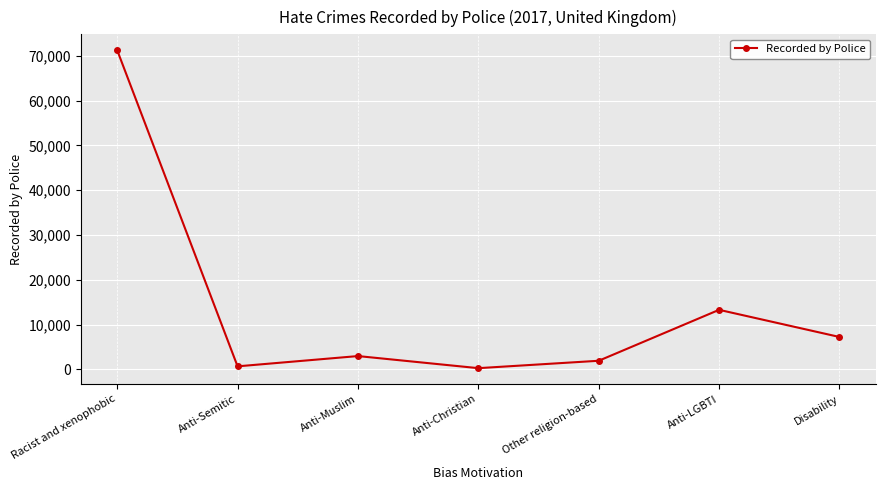

What is the label of the 6th point from the right?

Anti-Semitic